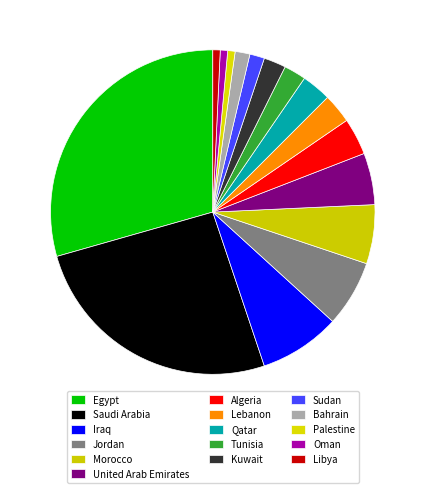

What is the total percentage of Morocco and Algeria?

9.6%